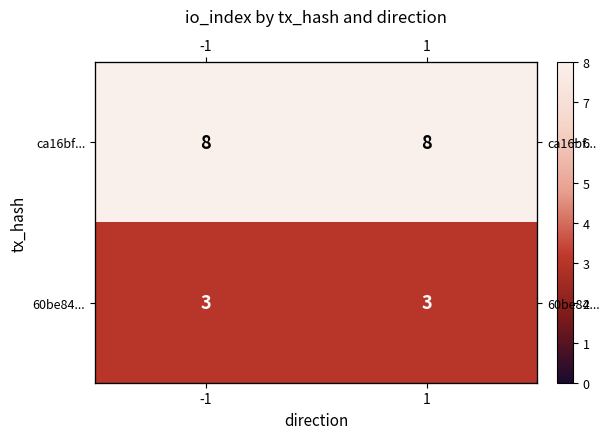

The ca16bf... series shows 8 at 1. True or false?

True